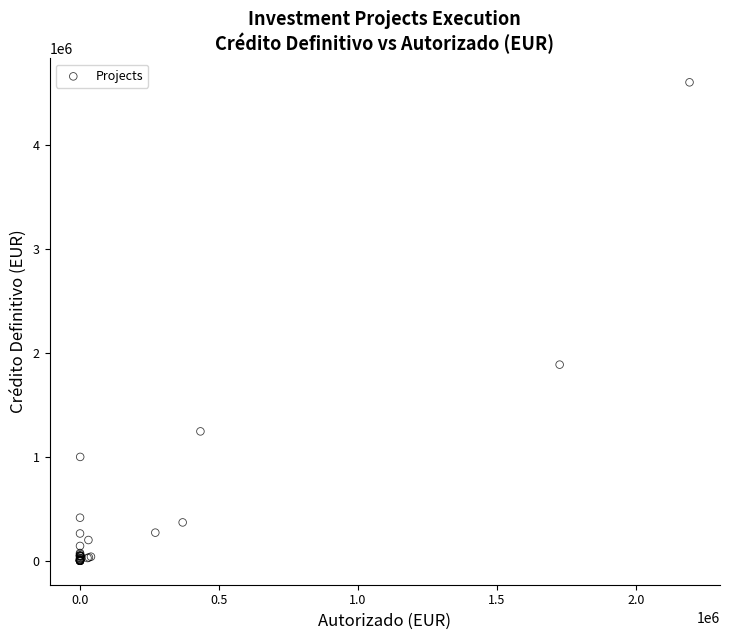

What Y value in the scatter plot is closest to 2302509?

1888002.5